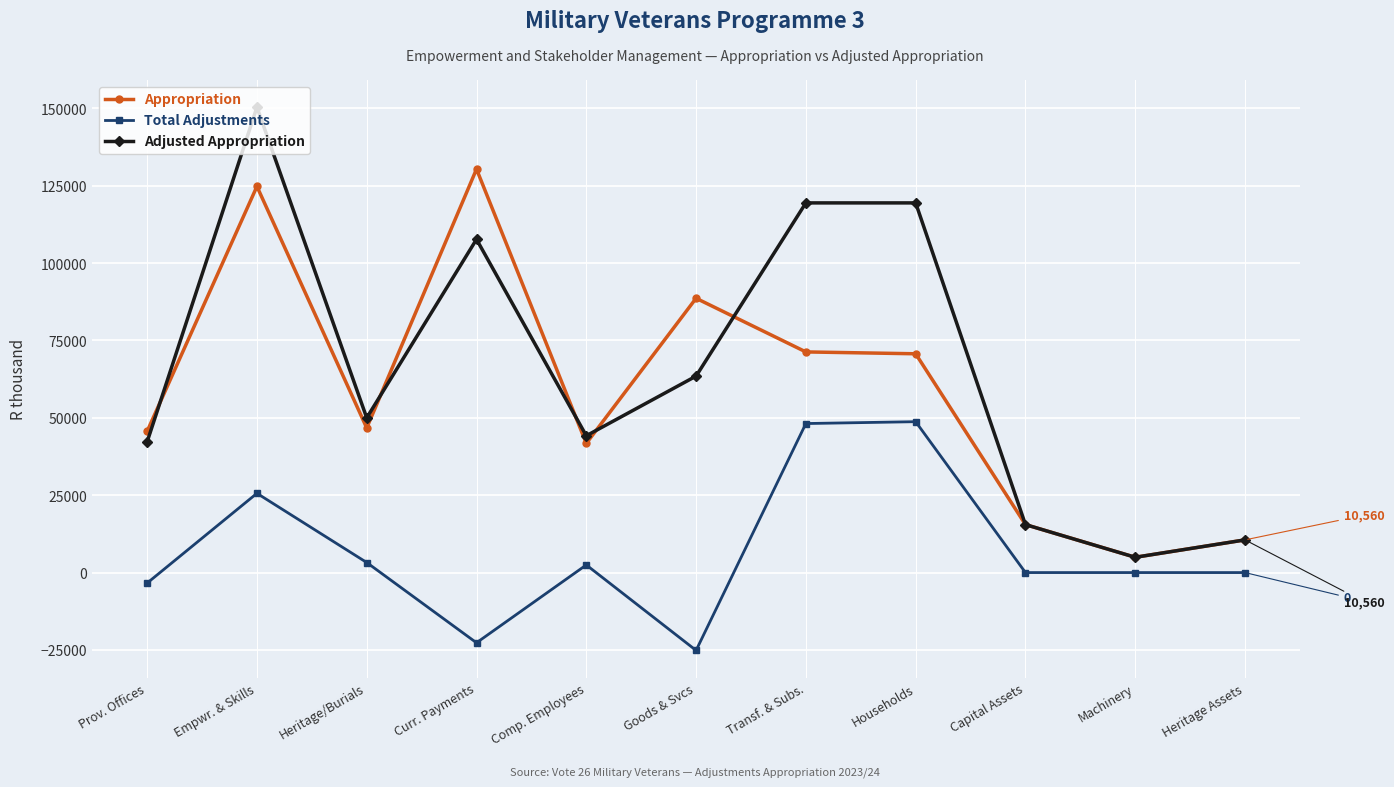

What is the difference between the second highest and second lowest values in the Adjusted Appropriation series?

108882